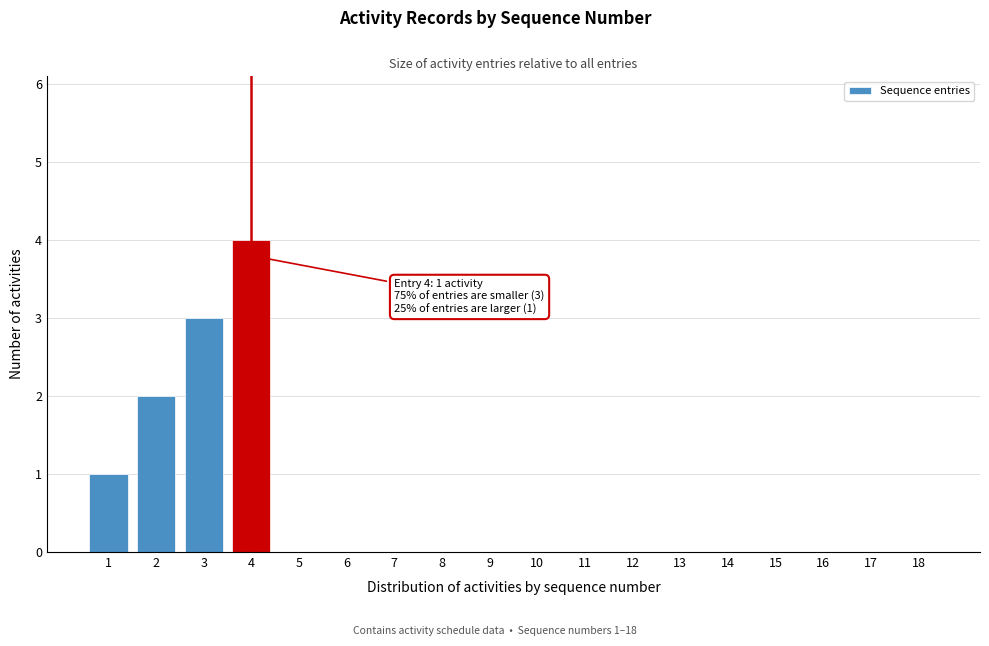

Reading left to right, list all the values displayed in this chart.

1=1	2=2	3=3	4=4	5=0	6=0	7=0	8=0	9=0	10=0	11=0	12=0	13=0	14=0	15=0	16=0	17=0	18=0